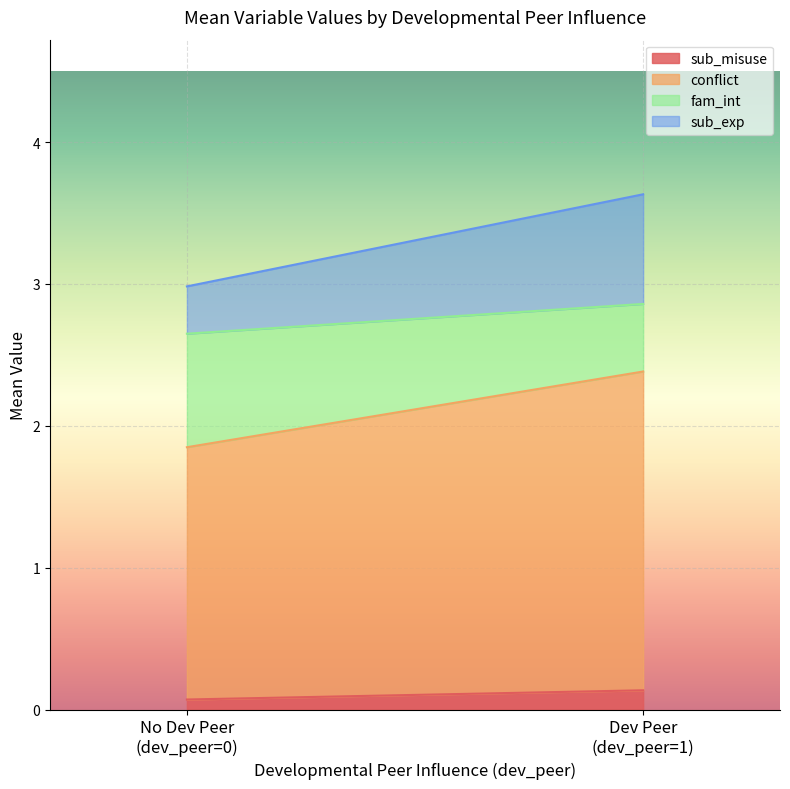

Is it true that sub_misuse equals 0.0 at 1?

False